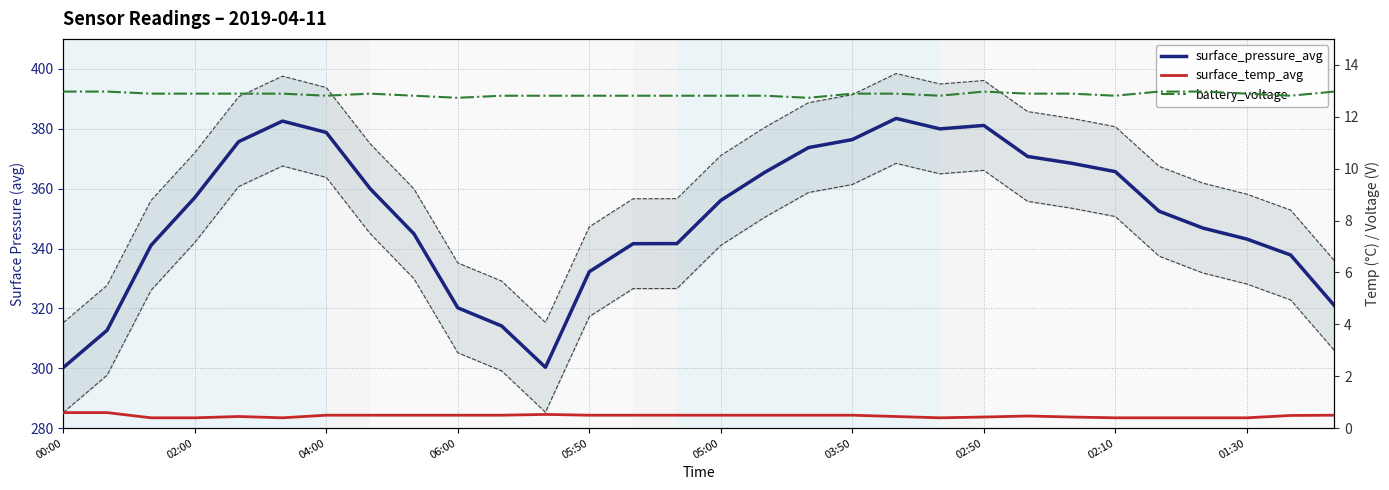

True or false: surface_pressure_avg and battery_voltage cross at least once.

False